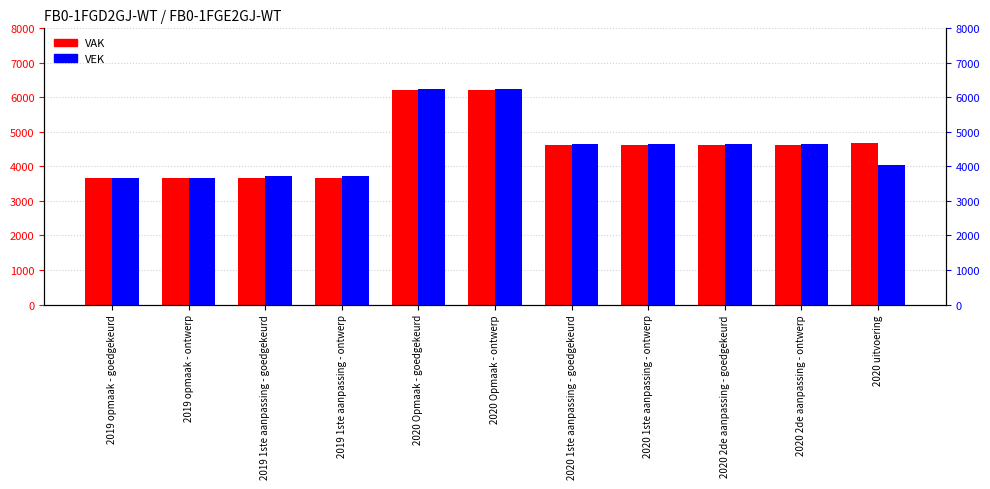

What is the label of the 7th bar from the right?

2020 Opmaak - goedgekeurd